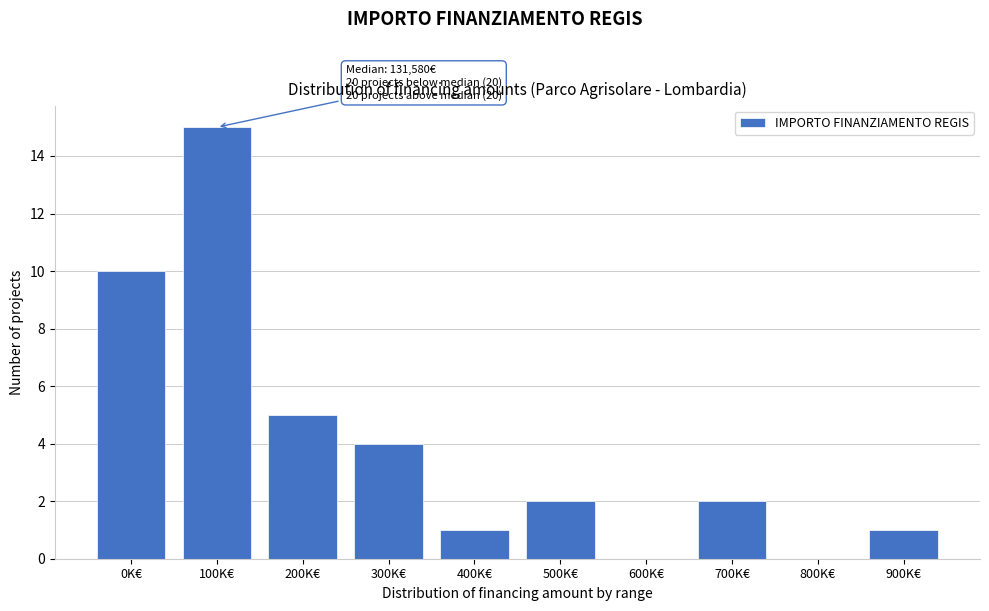

Reading right to left, list all the values displayed in this chart.

900K€=1	800K€=0	700K€=2	600K€=0	500K€=2	400K€=1	300K€=4	200K€=5	100K€=15	0K€=10